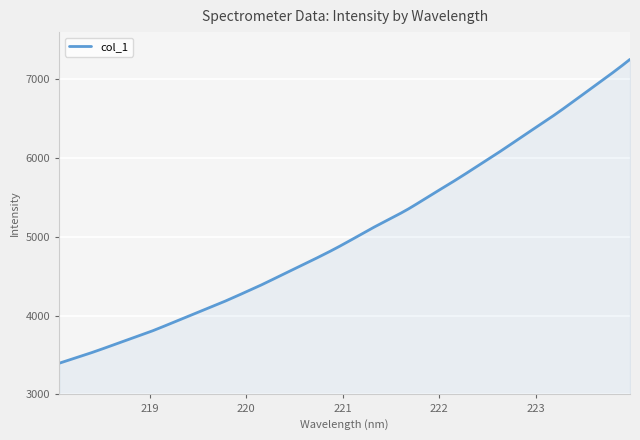

What is the difference between the maximum and minimum values?

3857.3